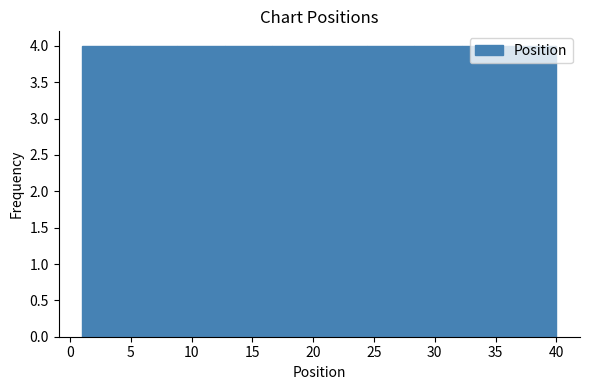

Reading left to right, list every bar in this chart as the range it spans on the x-axis followed by its height. Neither the bar edges nor the heights are printed on the chart, so give them approximately, as read against the axes.

1.0 to 4.9: 4
4.9 to 8.8: 4
8.8 to 12.7: 4
12.7 to 16.6: 4
16.6 to 20.5: 4
20.5 to 24.4: 4
24.4 to 28.3: 4
28.3 to 32.2: 4
32.2 to 36.1: 4
36.1 to 40.0: 4